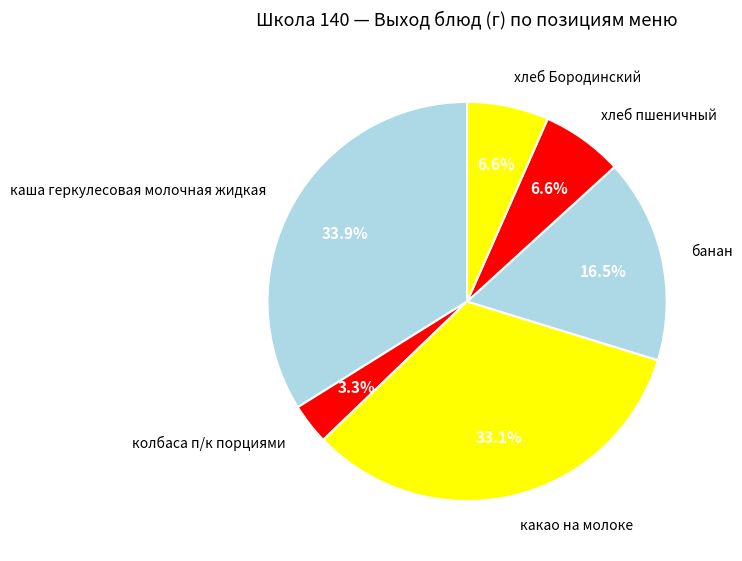

Does какао на молоке represent more than half of the total?

No